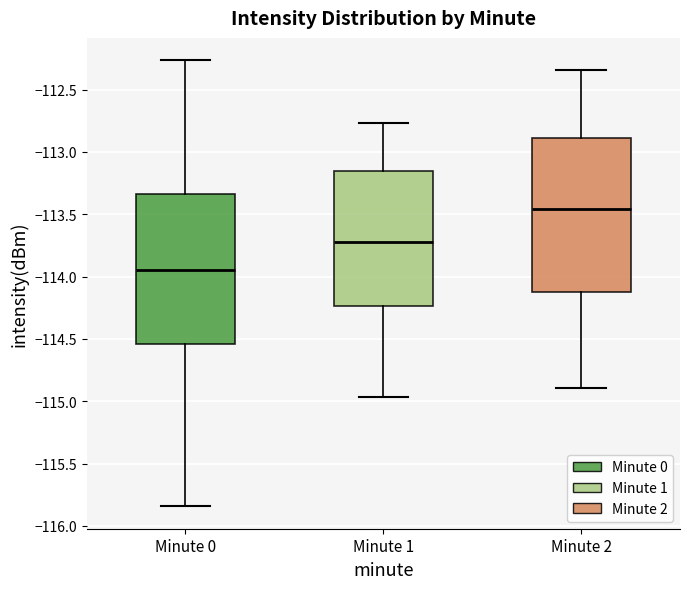

Where does the lower whisker of the box for Minute 0 end on the y-axis? The values are not printed on the chart, so give them approximately, as read against the axis.

-115.85